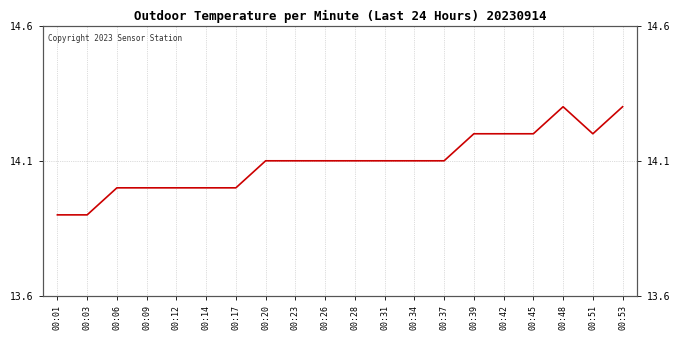

Which label corresponds to the largest value in the chart?

00:48